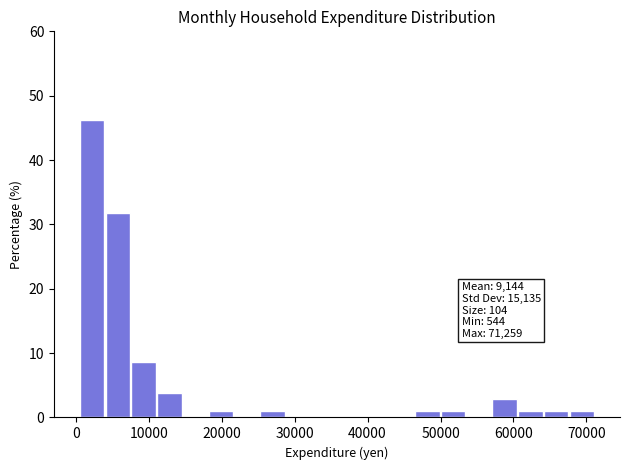

Around what value on the x-axis is the tallest bar? Give the approximate position of its centre, as read against the axis.

2000